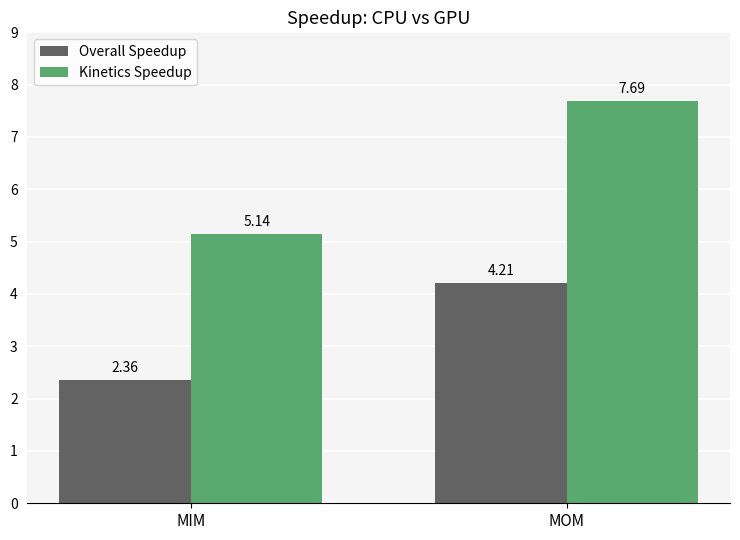

What is the sum of the Overall Speedup values at MOM and MIM?

6.6